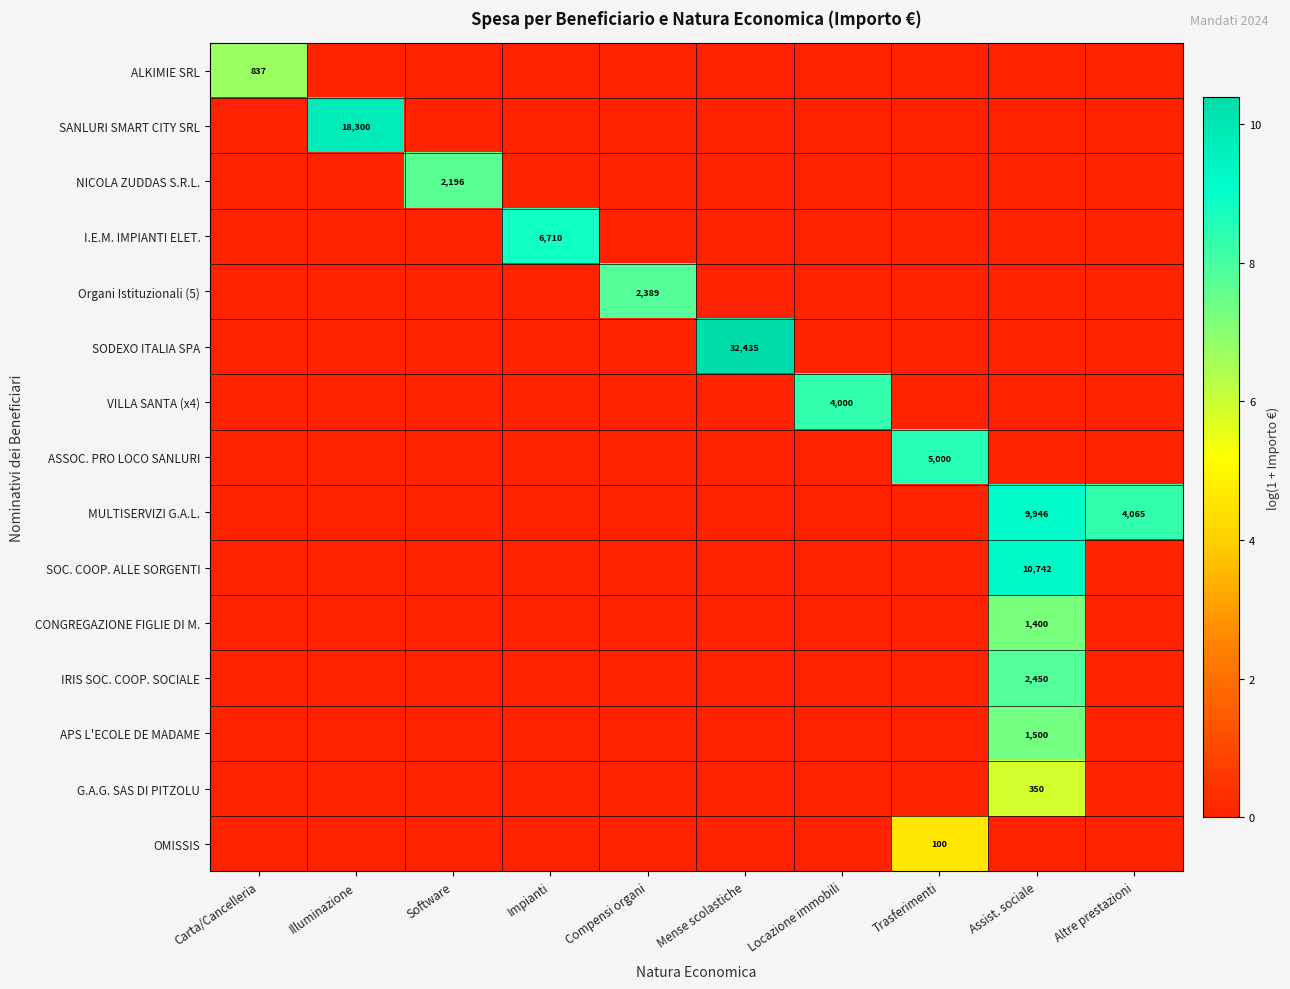

What is the total value across all series at Trasferimenti?

13.1